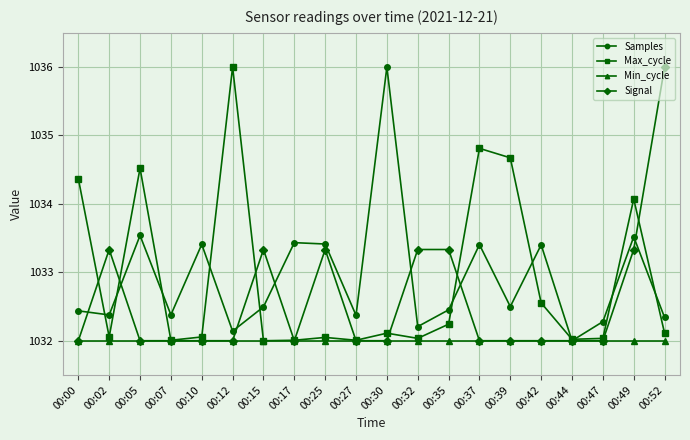

What is the difference between the highest and lowest values at 00:49?

2.1